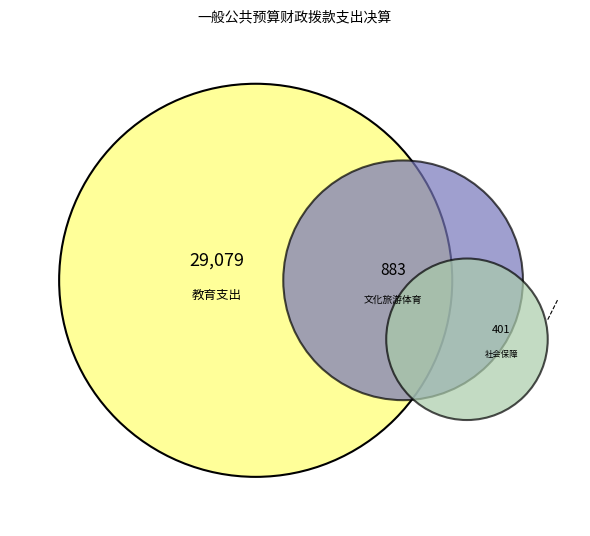

Does 教育支出 account for over 50% of the chart?

Yes